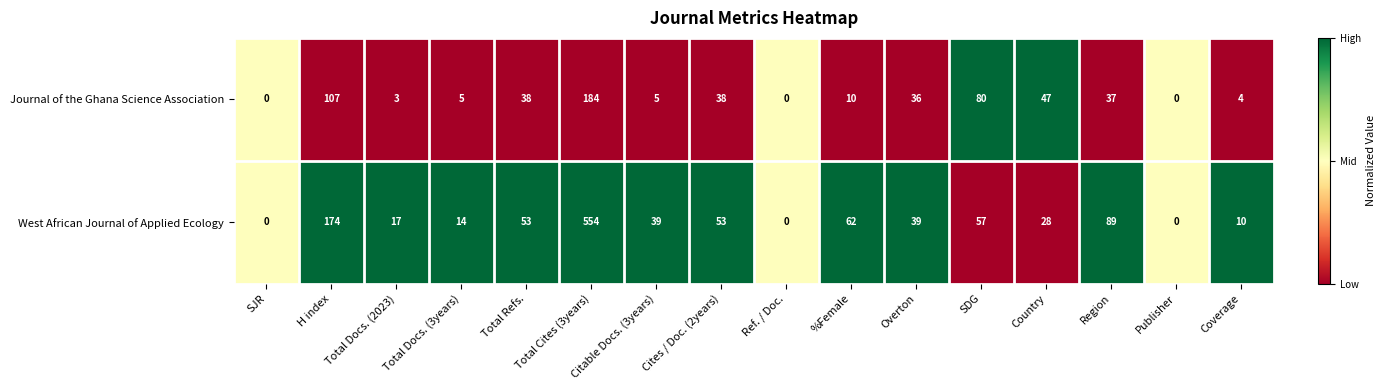

Between Total Docs. (3years) and Country, which series saw the biggest shift?

Journal of the Ghana Science Association